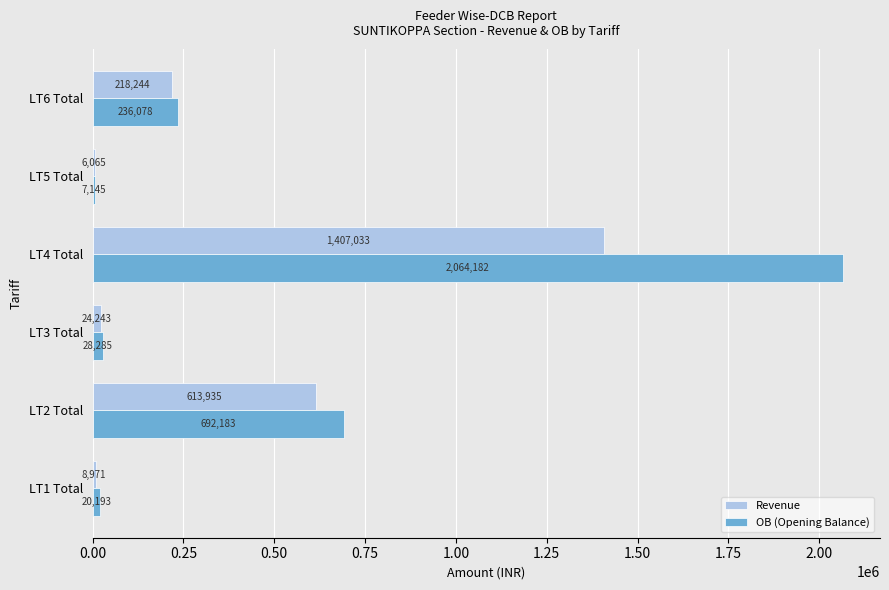

Is the value of Revenue at LT1 Total greater than the value of OB (Opening Balance) at LT6 Total?

No